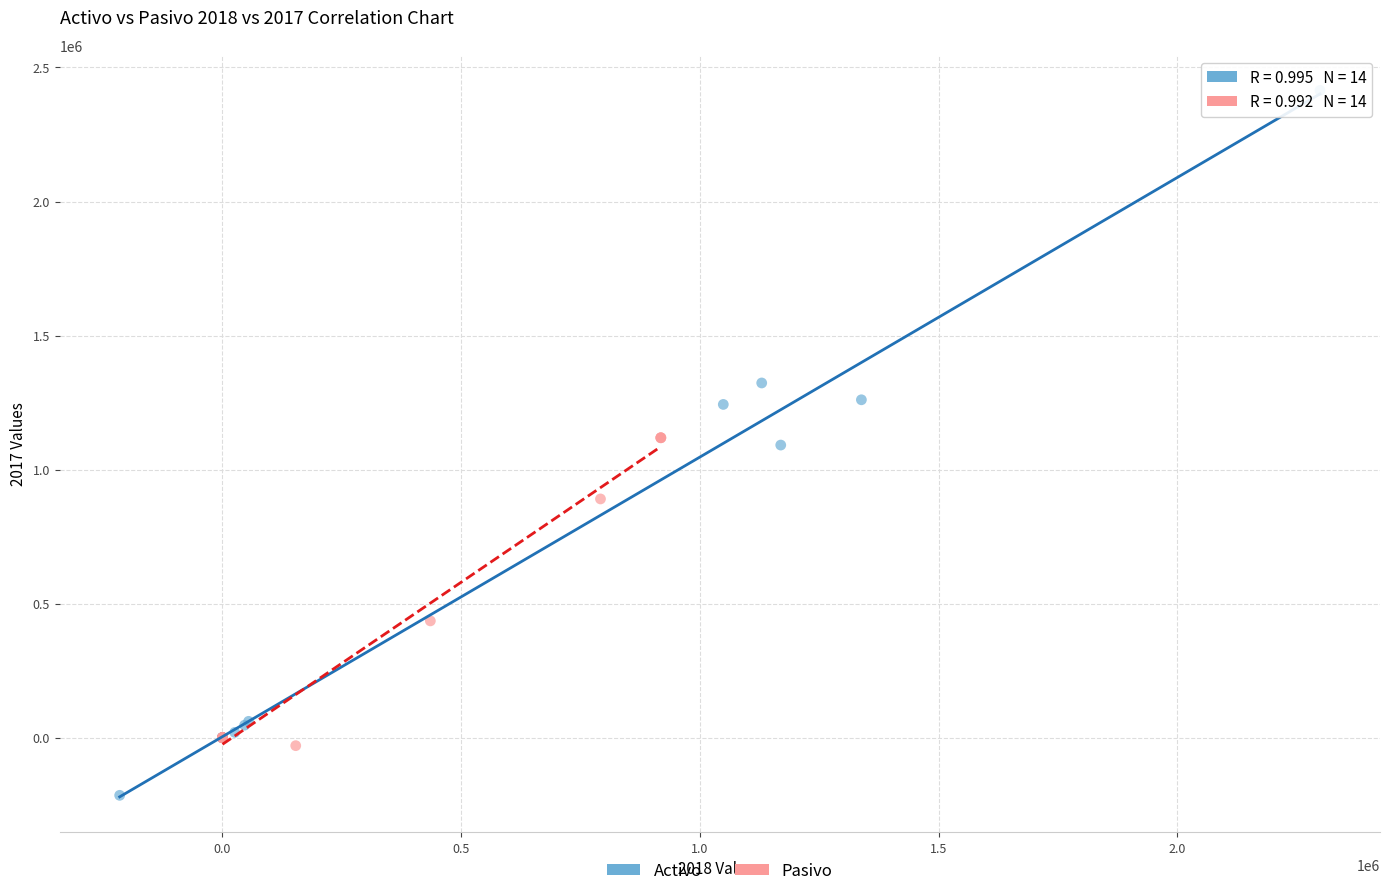

Which series reaches the minimum Y coordinate?

Activo